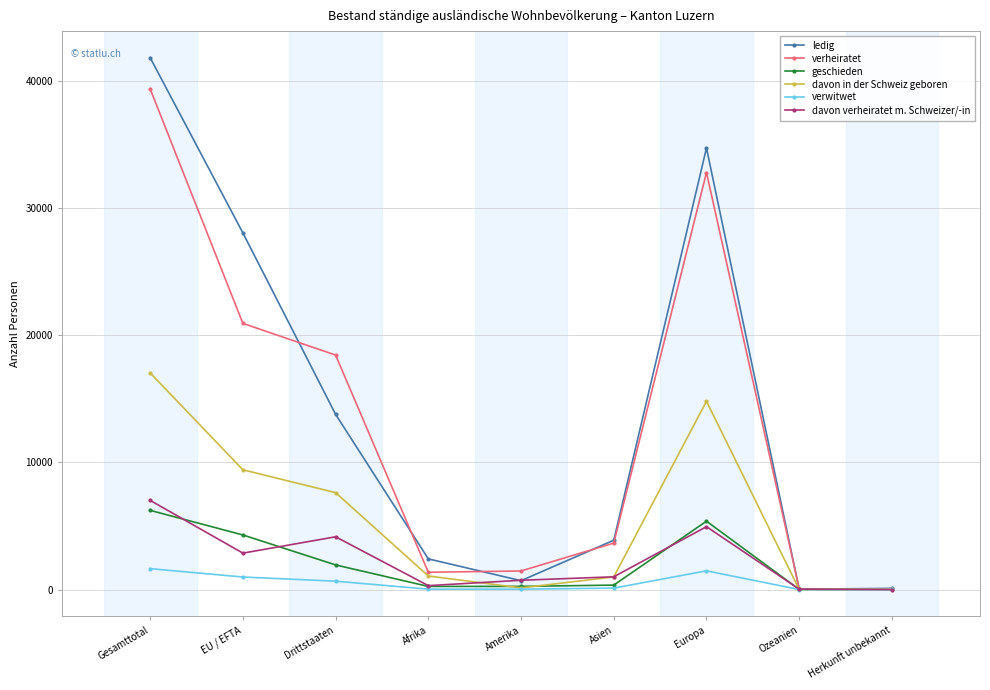

What is the average value of the verwitwet series?

547